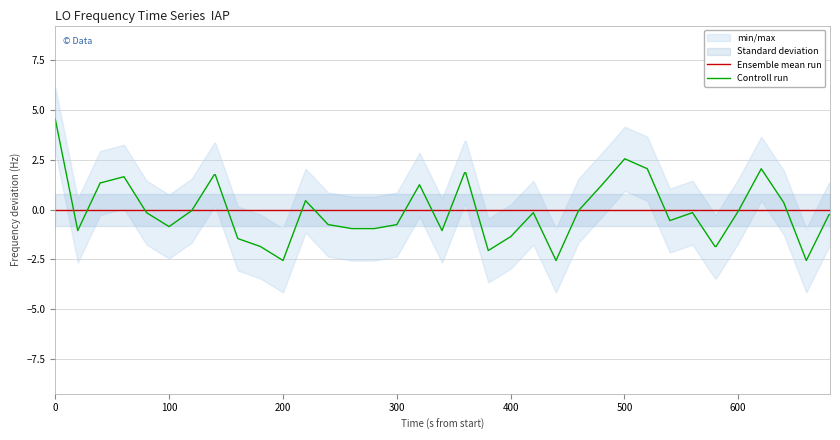

True or false: Ensemble mean run has a value of -0.0 at 0.

True